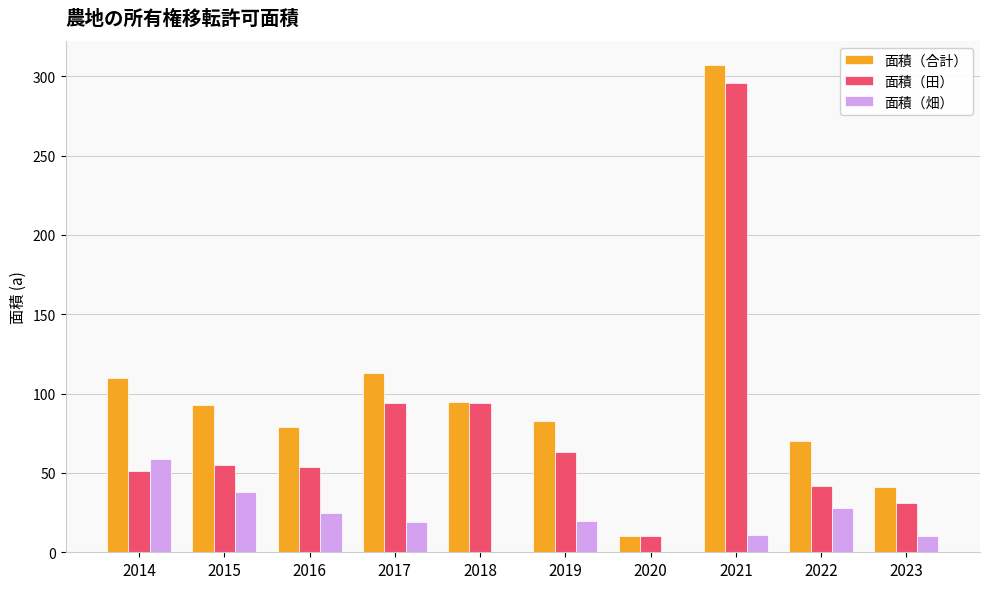

What value does the 面積（合計） series have at 2014?

110.0